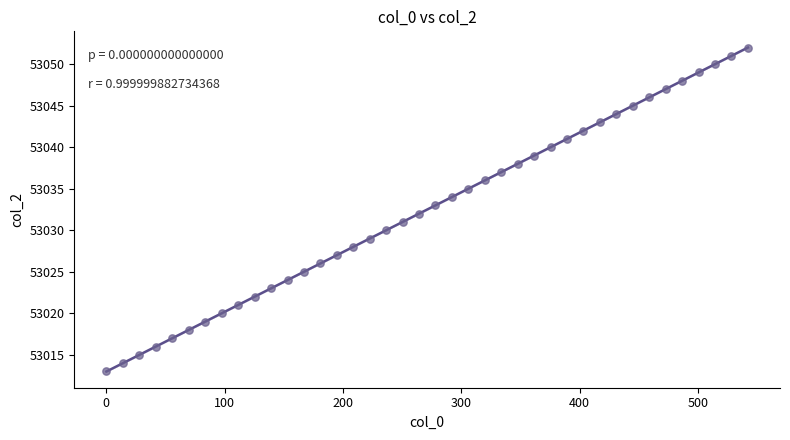

What is the range of Y values (max minus min)?

39